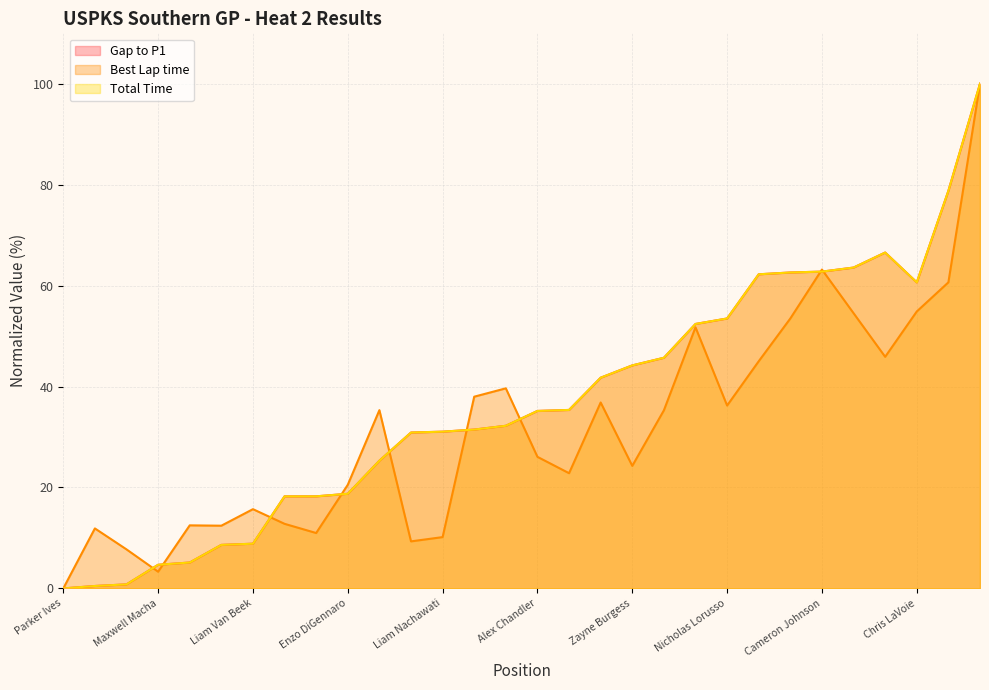

Reading left to right, transcribe all the data shown in this chart.

Gap to P1: 0.0	0.5	0.8	4.7	5.1	8.6	8.9	18.2	18.2	18.8	25.3	30.9	31.1	31.5	32.2	35.2	35.4	41.8	44.2	45.7	52.4	53.5	62.2	62.6	62.8	63.6	66.6	60.6	78.8	100.0
Best Lap time: 0.0	11.9	7.7	3.3	12.5	12.4	15.7	12.8	11.0	20.5	35.3	9.3	10.2	38.0	39.6	26.1	22.8	36.8	24.3	35.3	51.7	36.2	45.0	53.5	63.2	54.5	45.9	54.9	60.7	100.0
Total Time: 0.0	0.5	0.8	4.7	5.1	8.6	8.9	18.2	18.2	18.8	25.3	30.9	31.1	31.5	32.2	35.2	35.4	41.8	44.2	45.7	52.4	53.5	62.2	62.6	62.8	63.6	66.6	60.6	78.8	100.0